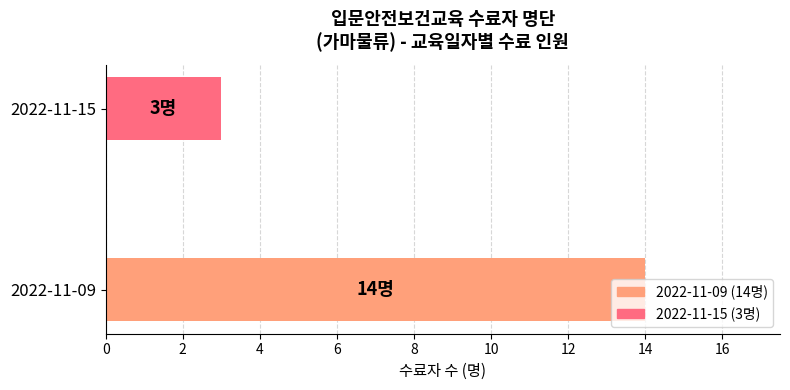

What is the greatest value displayed?

14